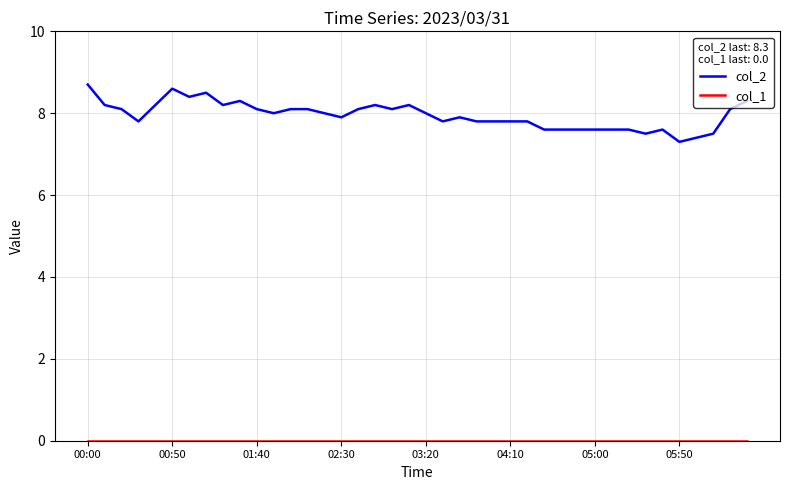

Which series has the largest total across all categories?

col_2